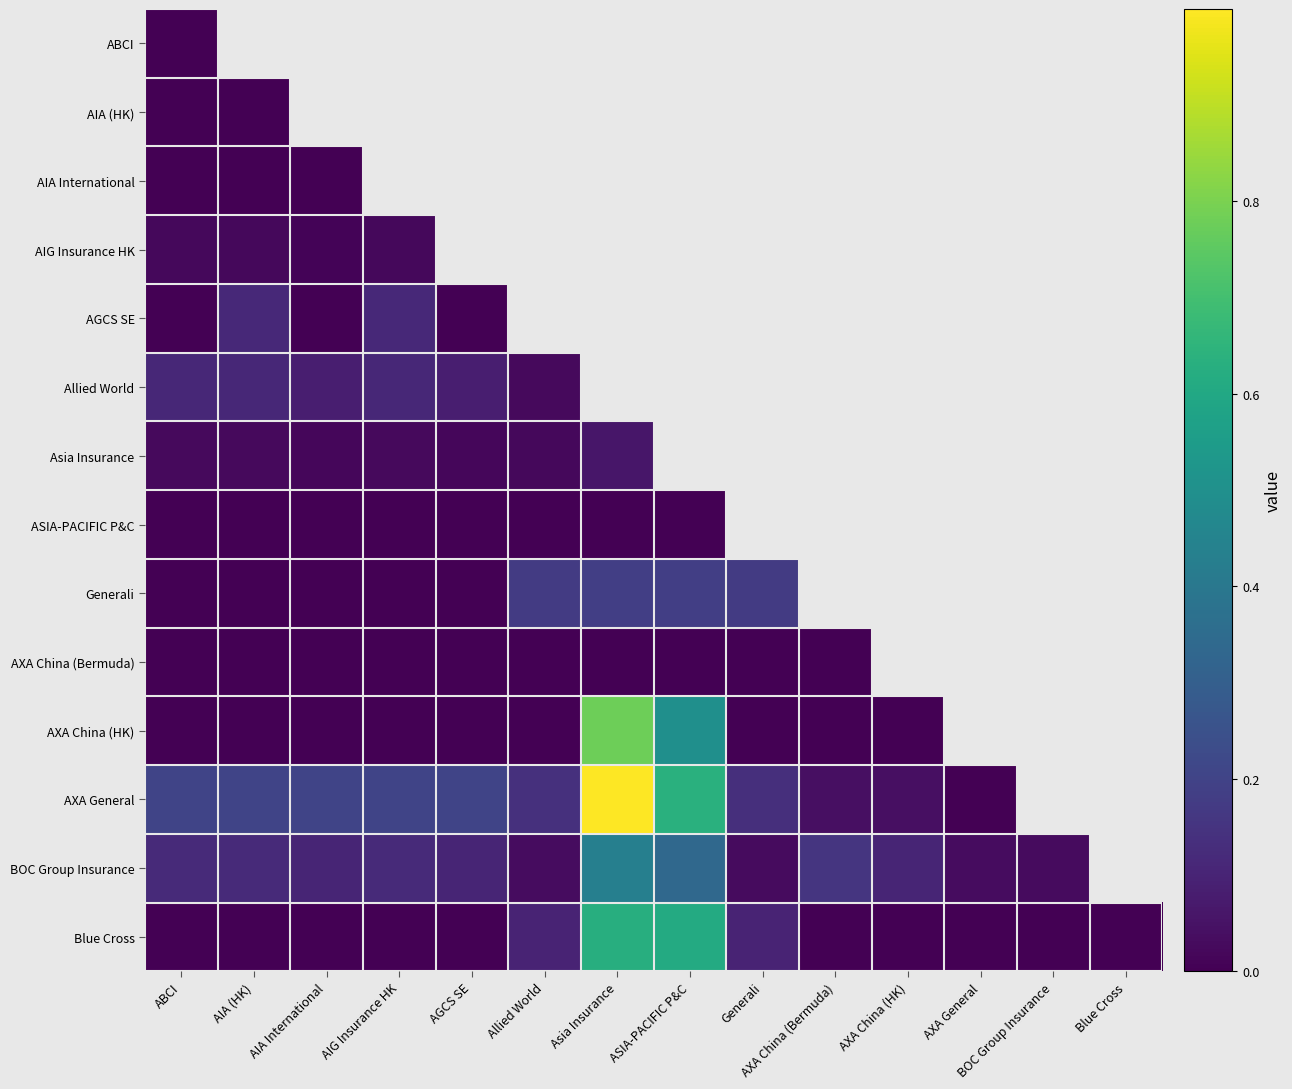

Rank the series at Generali from lowest to highest value.

AXA China (HK), AXA China (Bermuda), ABCI, AIA (HK), AIA International, AIG Insurance HK, AGCS SE, Allied World, Asia Insurance, ASIA-PACIFIC P&C, BOC Group Insurance, Blue Cross, AXA General, Generali